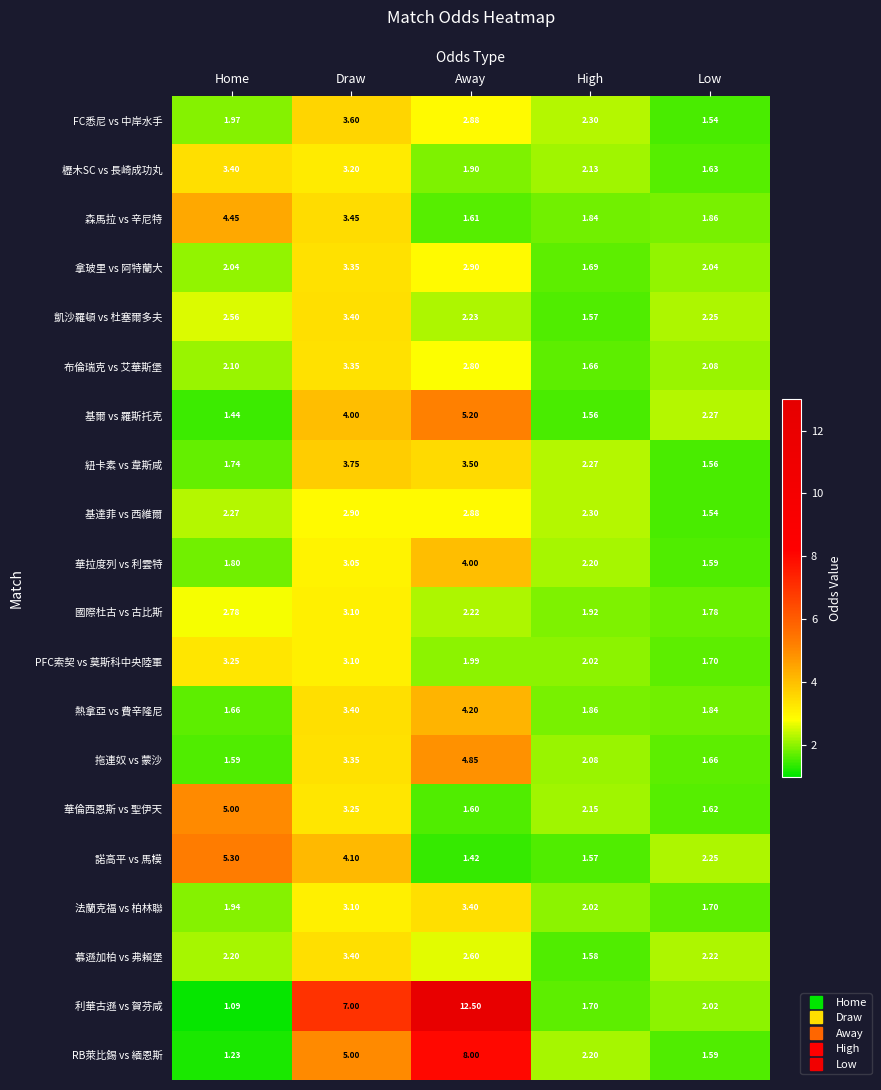

Which category has the lowest value in the 紐卡素 vs 韋斯咸 series?

Low